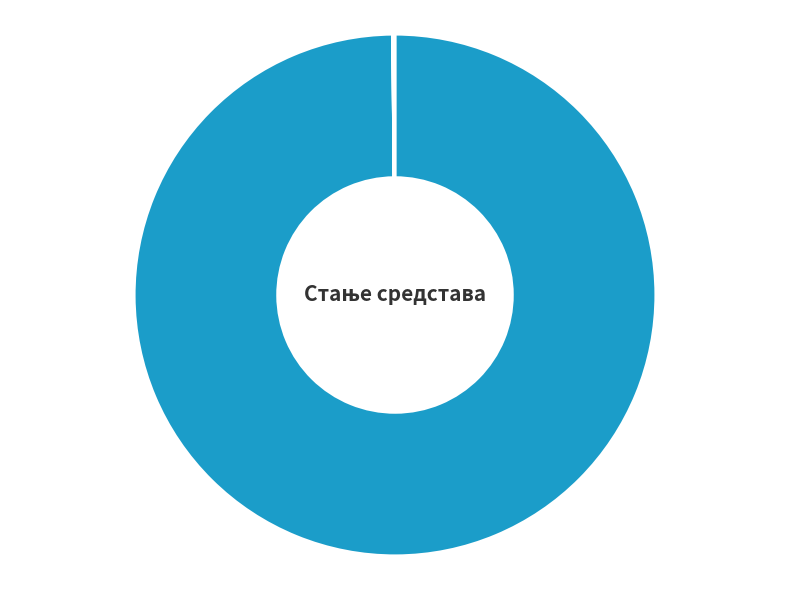

What percentage is the СТАЊЕ ПРЕДХОДНОГ ДАНА slice, to the nearest percent?

100%